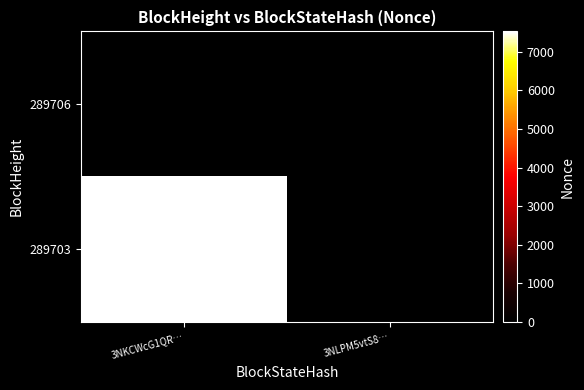

At which category is the sum across all series the highest?

3NKCWcG1QR…